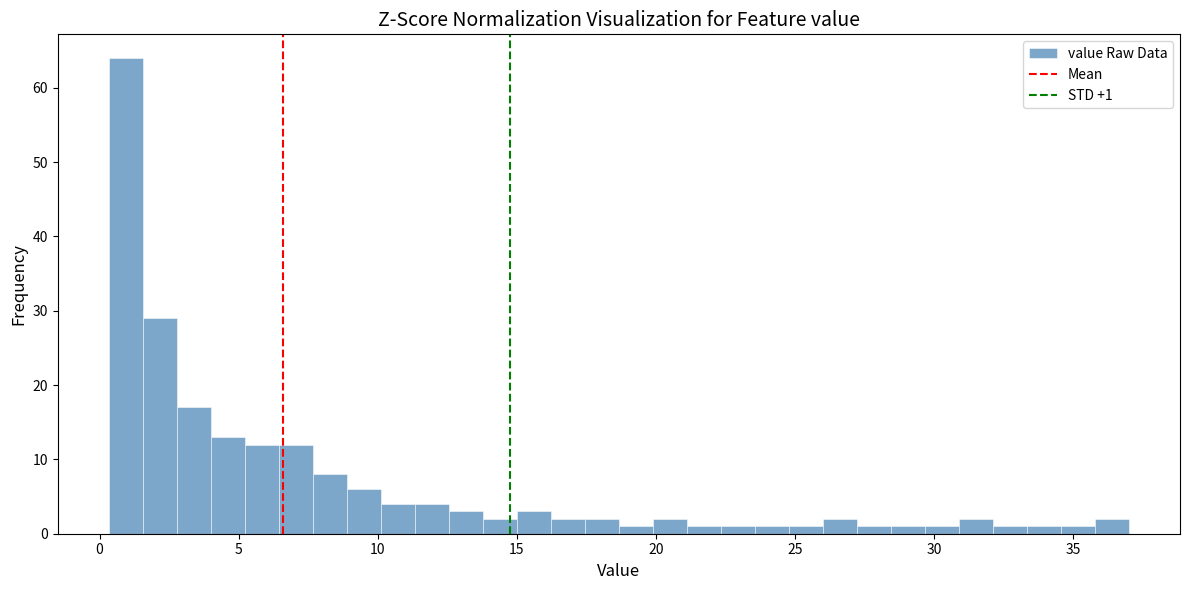

Read against the x-axis, roughly where is the centre of the tallest bar?

1.0